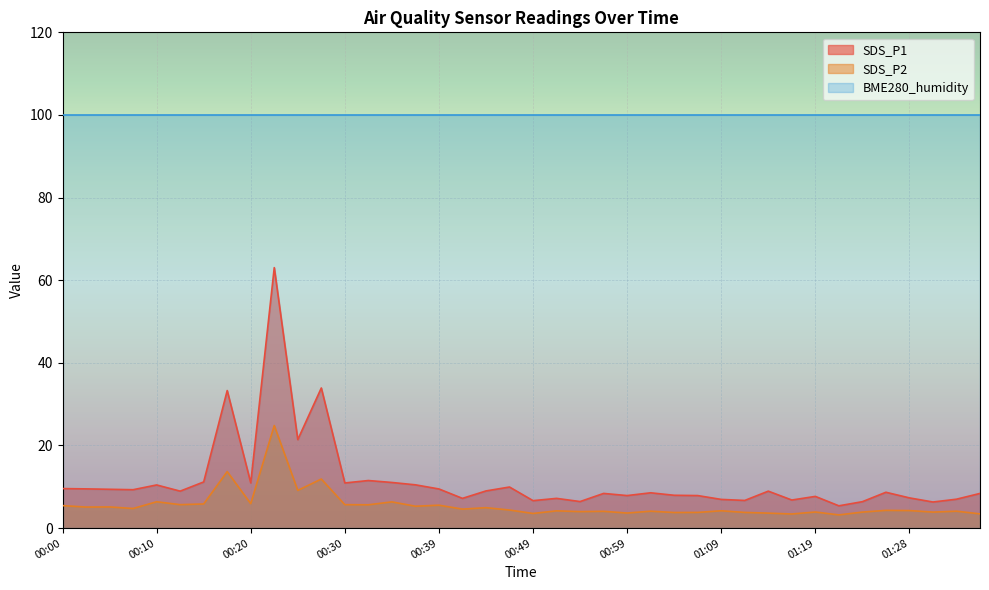

True or false: SDS_P2 and SDS_P1 cross at least once.

False